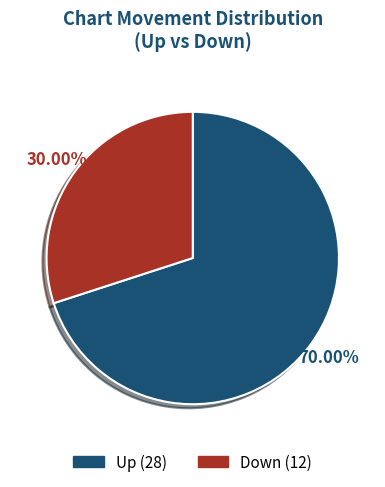

Is there a majority slice in this chart?

Yes